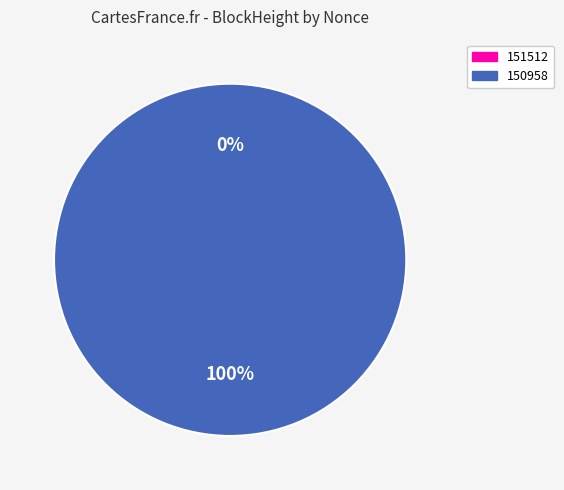

Between 151512 and 150958, which is larger?

150958